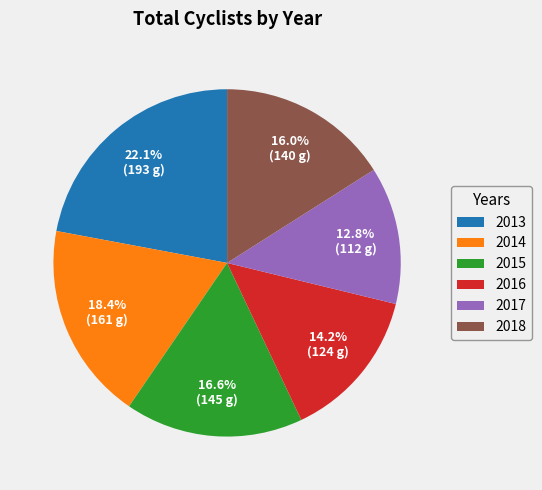

How much of the chart is everything except 2014?

81.6%